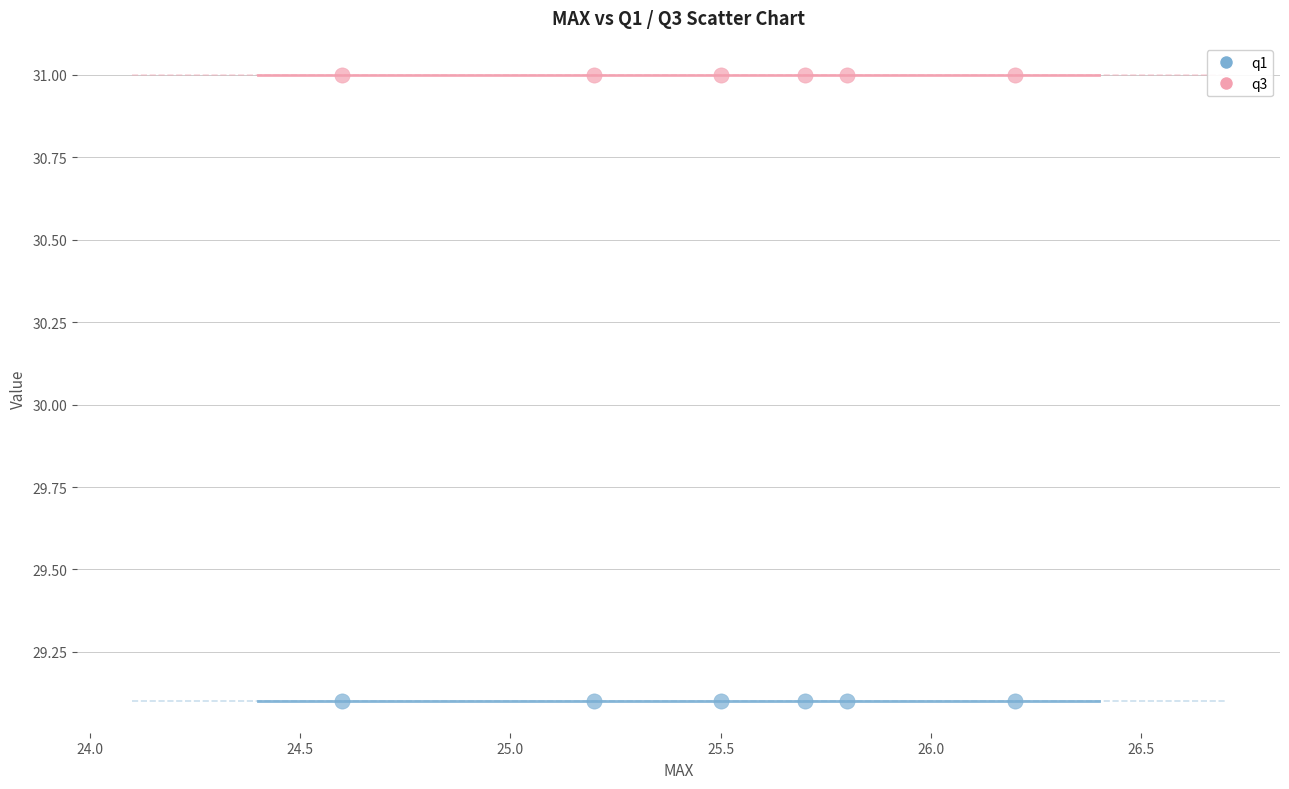

What are all the series names shown in the legend?

q1, q3